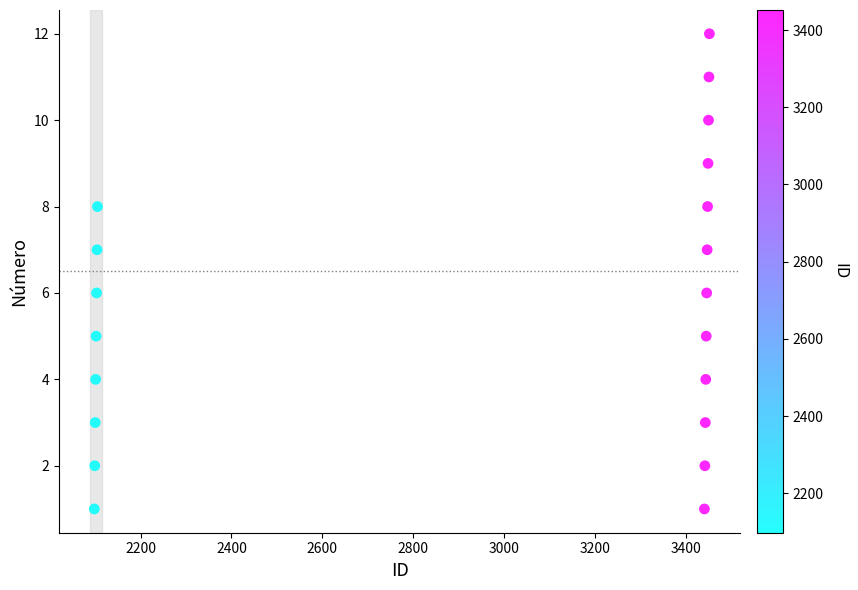

What is the range of X values (max minus min)?

1354